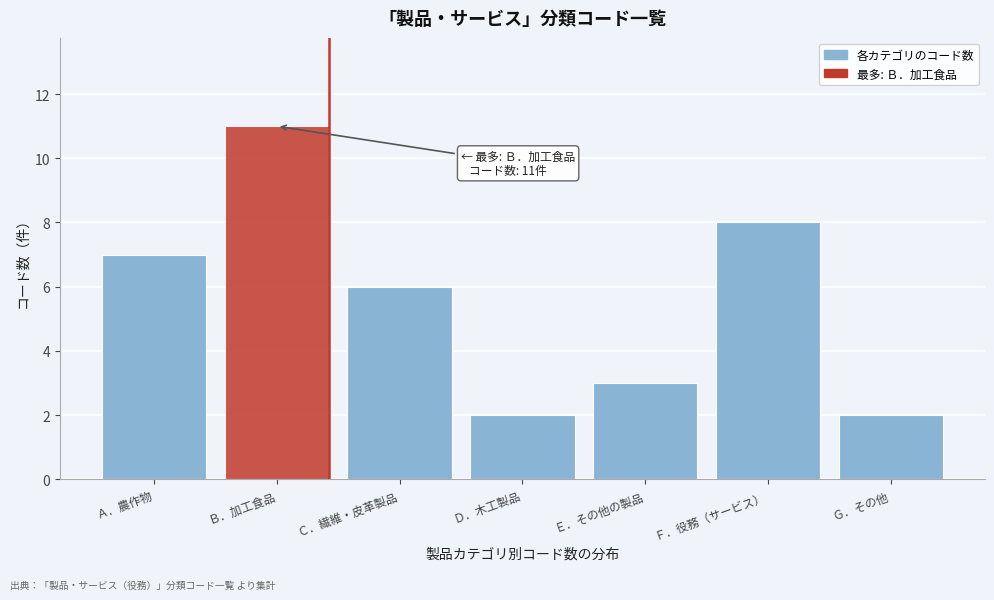

Reading left to right, what are all the values shown in this chart?

Ａ．農作物=7	Ｂ．加工食品=11	Ｃ．繊維・皮革製品=6	Ｄ．木工製品=2	Ｅ．その他の製品=3	Ｆ．役務（サービス）=8	Ｇ．その他=2